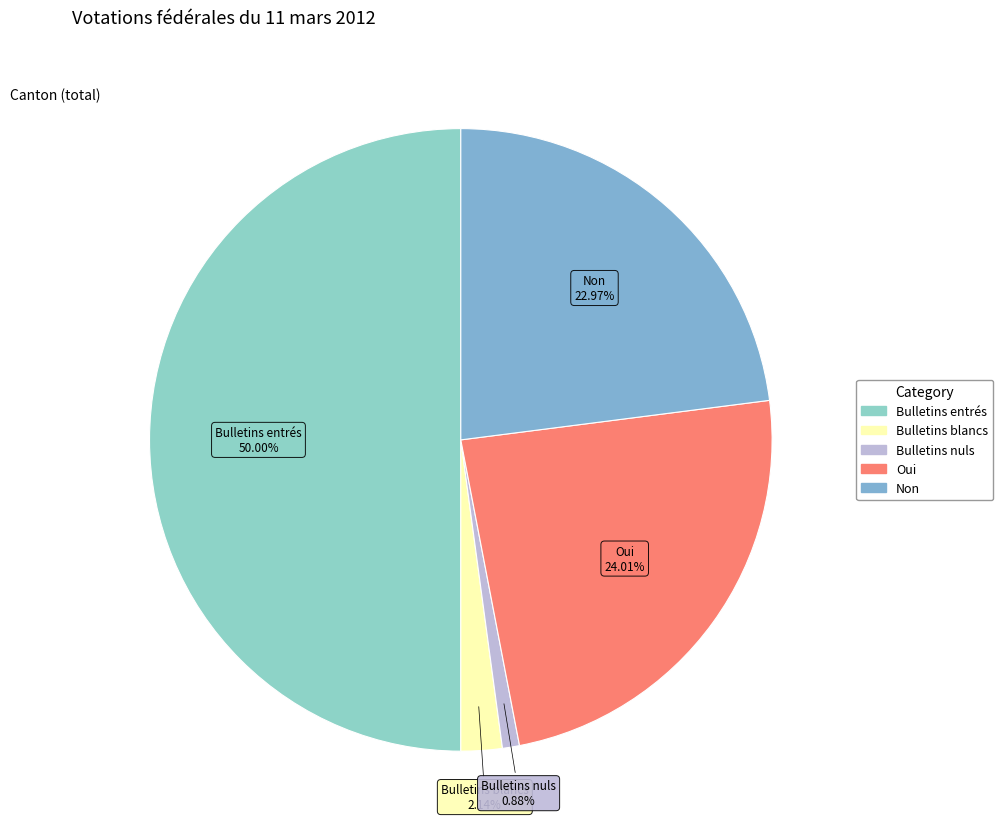

Does Oui represent more than half of the total?

No